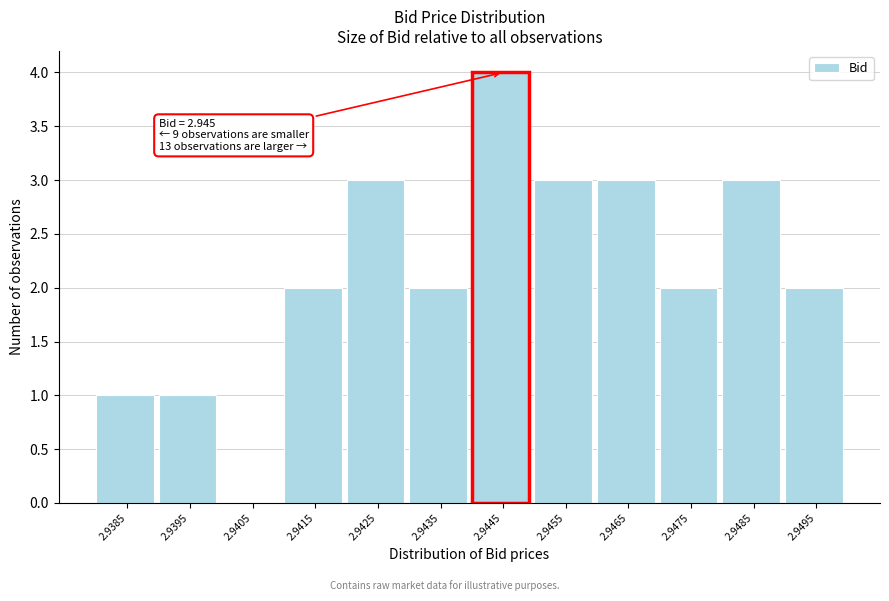

Reading left to right, list all the values displayed in this chart.

2.9385=1	2.9395=1	2.9405=0	2.9415=2	2.9425=3	2.9435=2	2.9445=4	2.9455=3	2.9465=3	2.9475=2	2.9485=3	2.9495=2